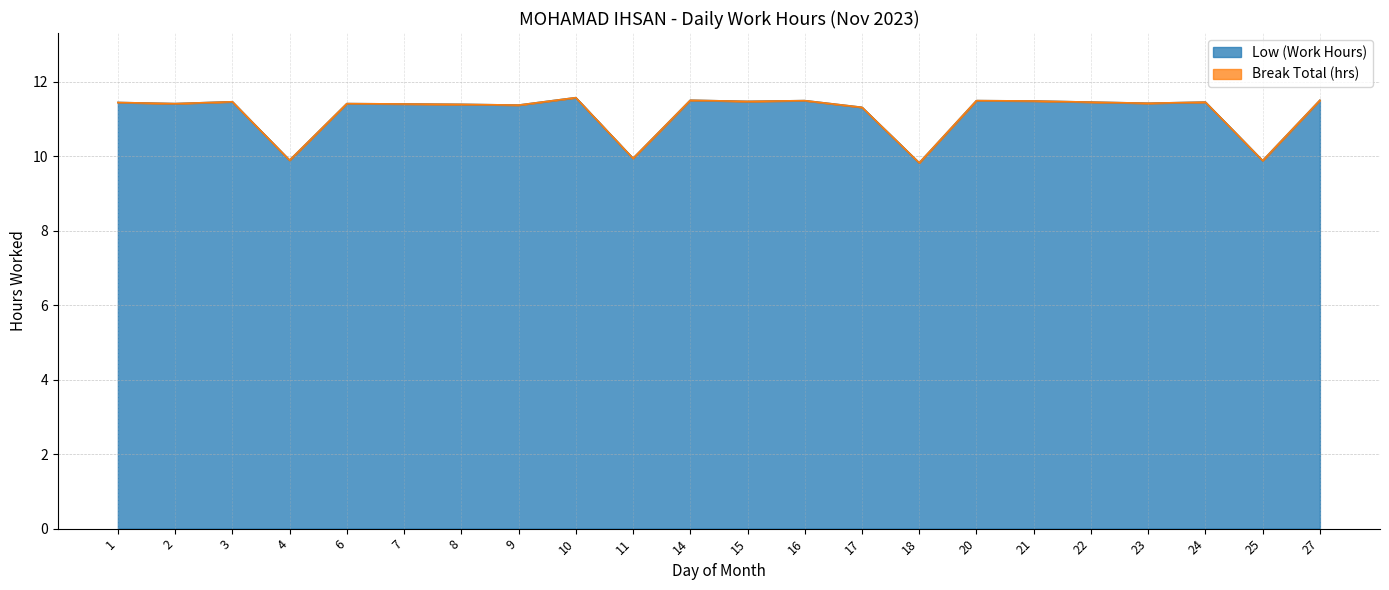

How many values exceed 11?

18